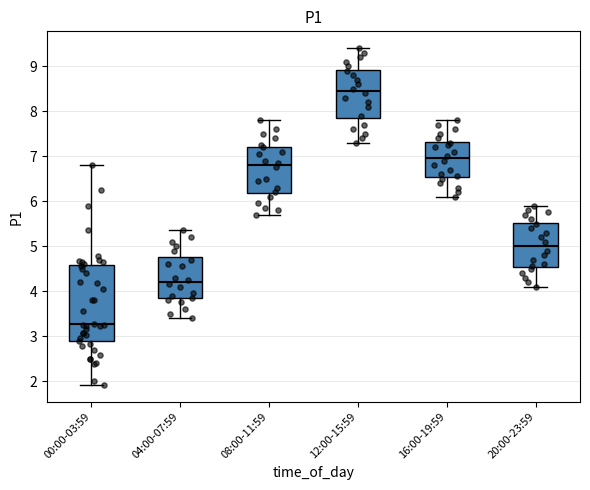

Which box is the tallest, from its lower edge to its upper edge?

00:00-03:59